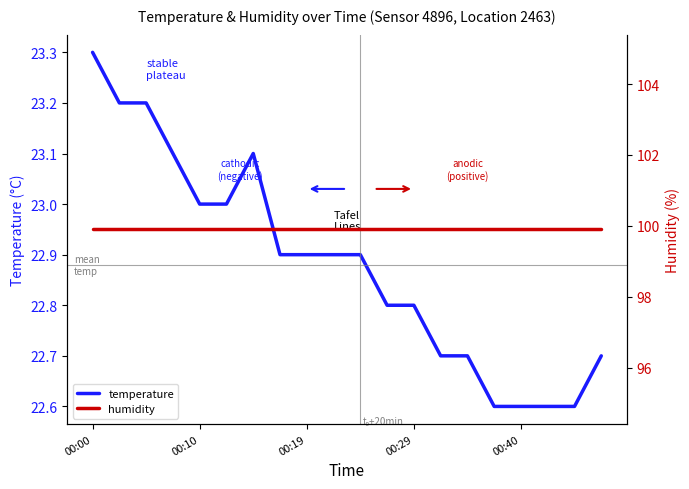

True or false: temperature and humidity intersect in this chart.

False